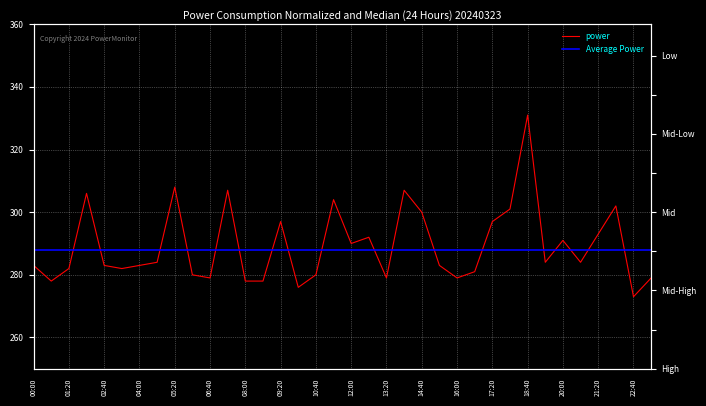

What is the sum of the power values at 22:40 and 21:20?

566